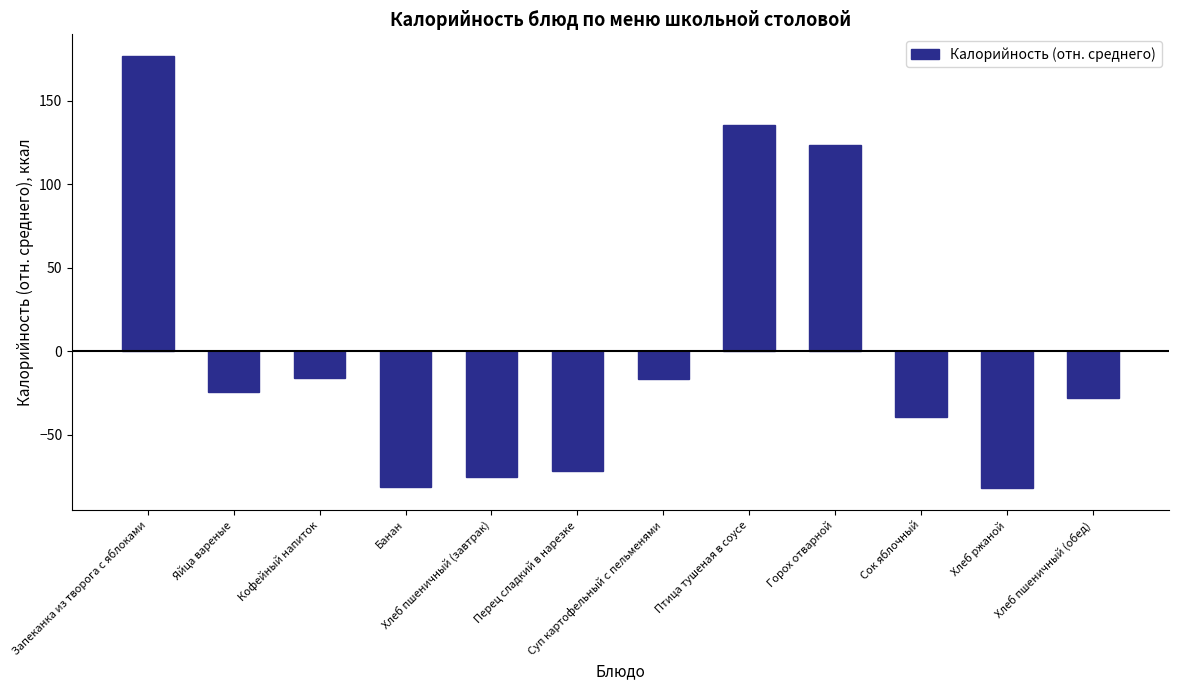

What is the label of the 6th bar from the left?

Перец сладкий в нарезке